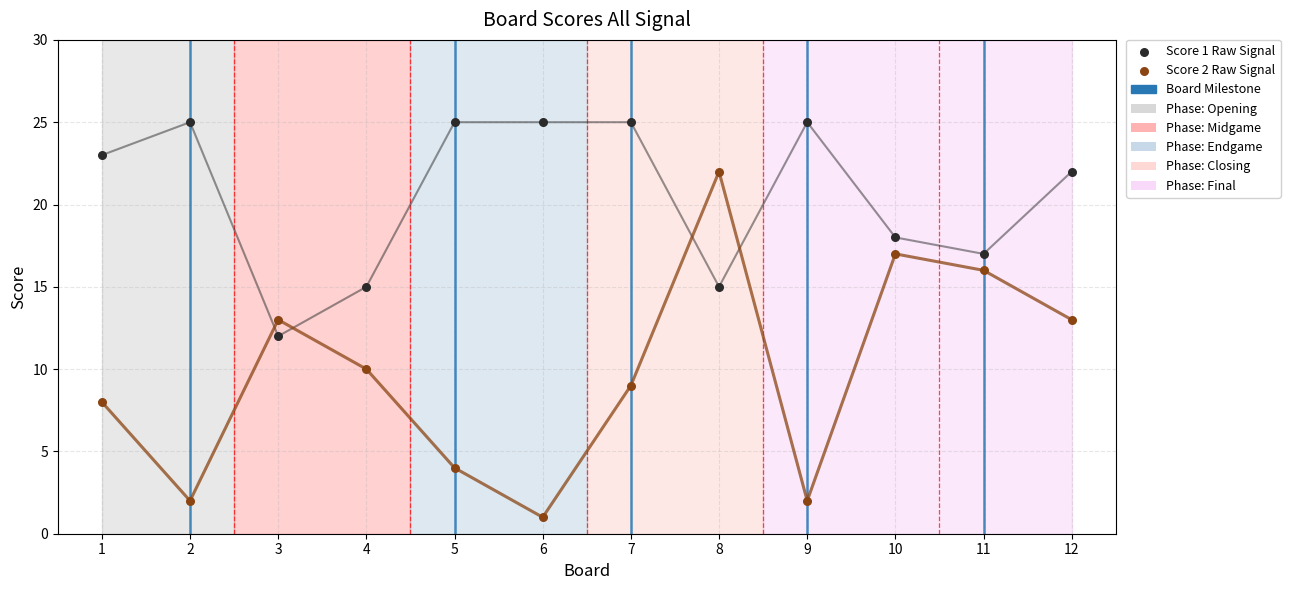

Which series has the widest spread of Y values?

Score 2 Raw Signal